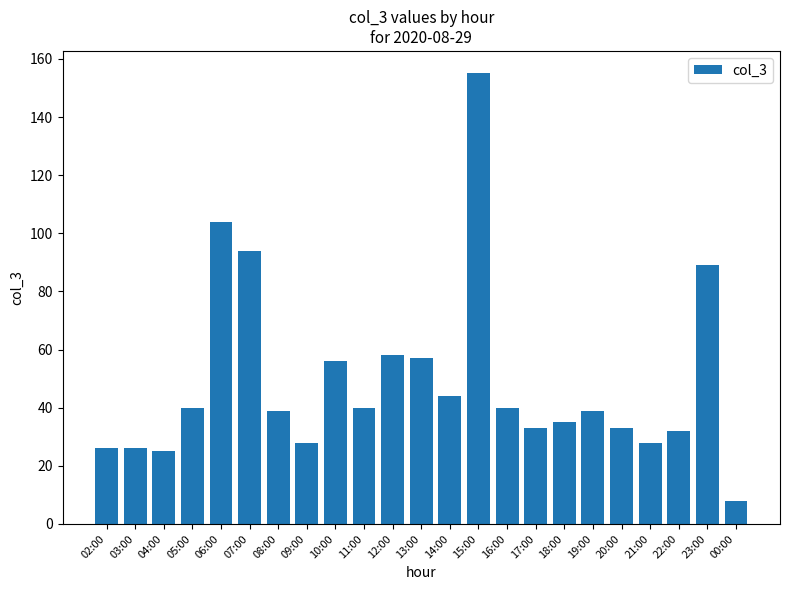

What is the greatest value displayed?

155